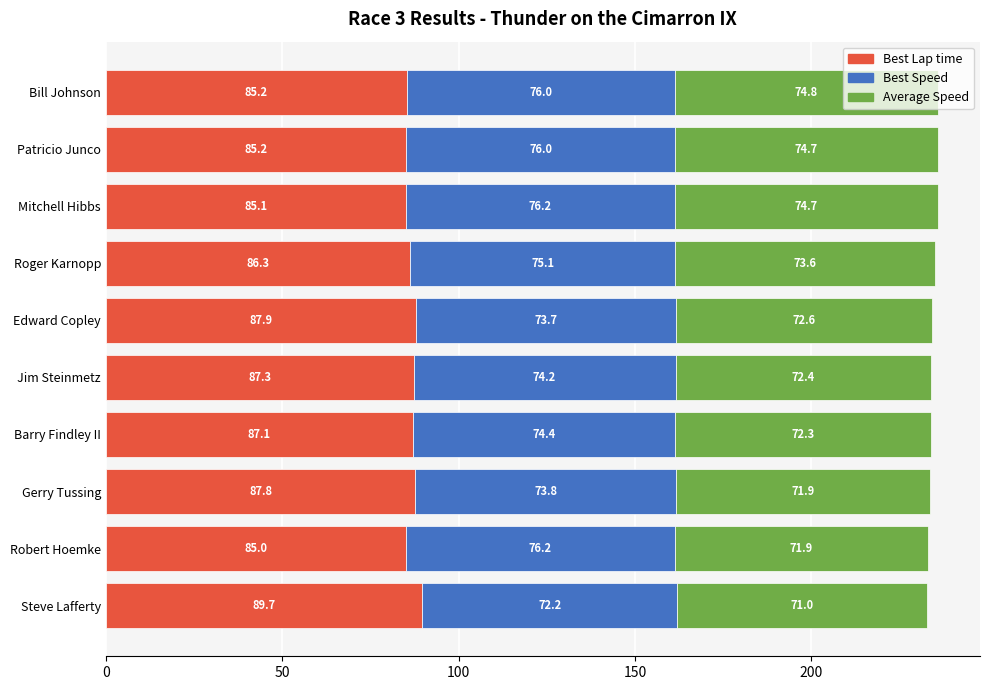

At which label does Best Lap time reach its minimum?

Robert Hoemke